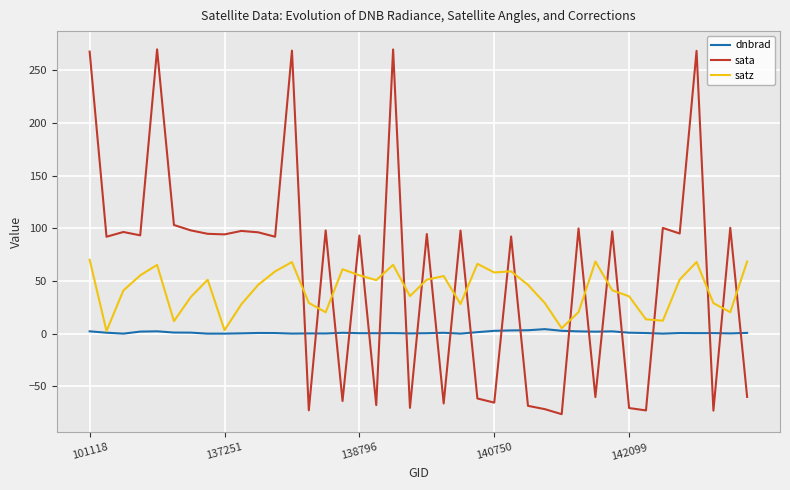

What is the maximum value for sata?

269.7